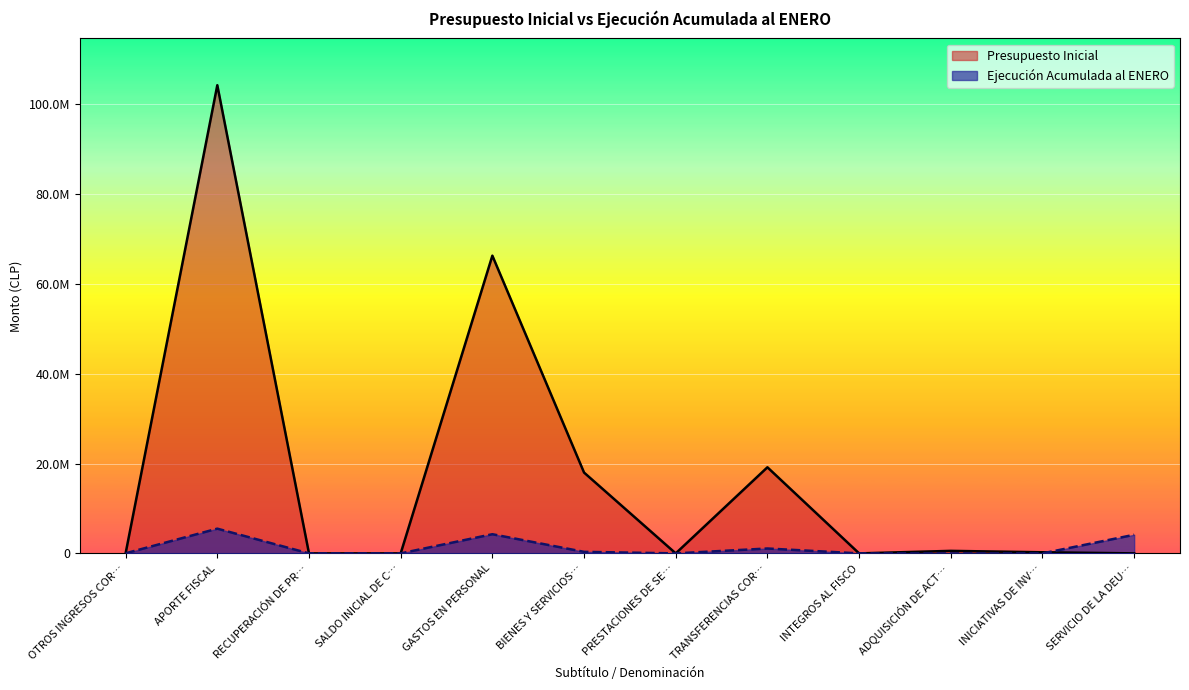

What position from the left is INICIATIVAS DE INV…?

11